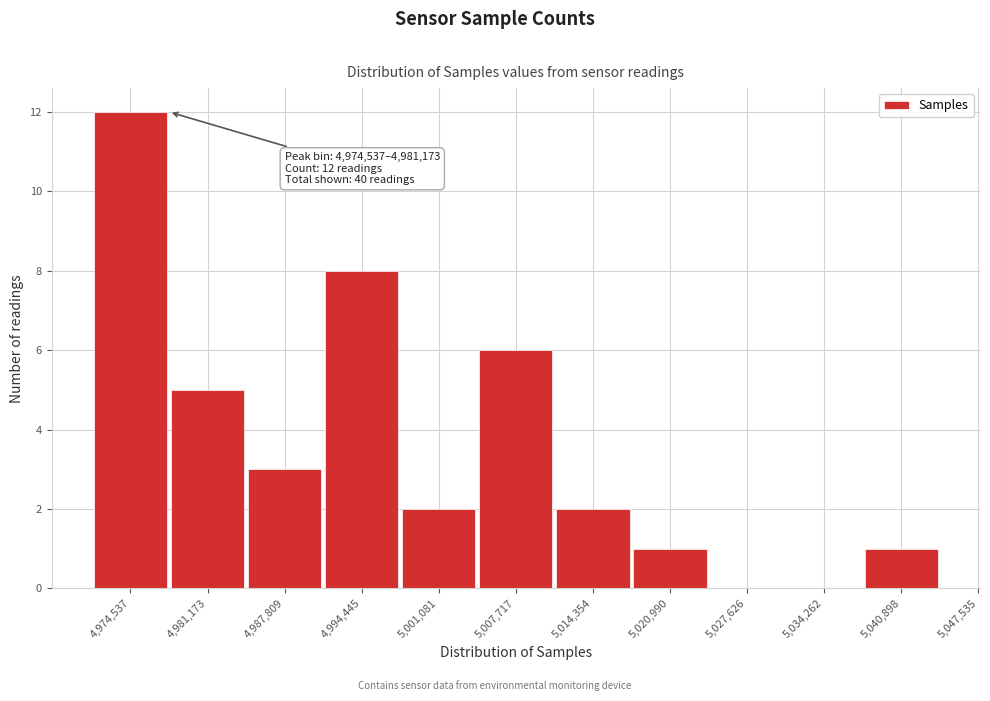

Reading left to right, list all the values displayed in this chart.

4,974,537=12	4,981,173=5	4,987,809=3	4,994,445=8	5,001,081=2	5,007,717=6	5,014,354=2	5,020,990=1	5,027,626=0	5,034,262=0	5,040,898=1